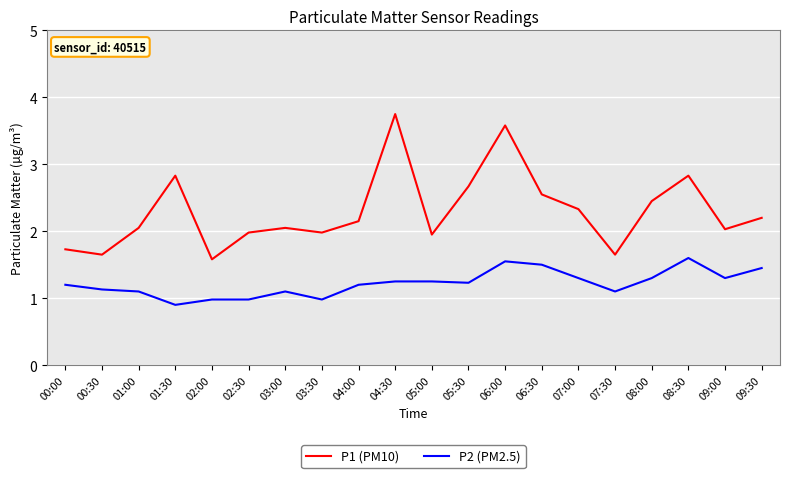

True or false: P1 (PM10) has a value of 1.3 at 03:00.

False